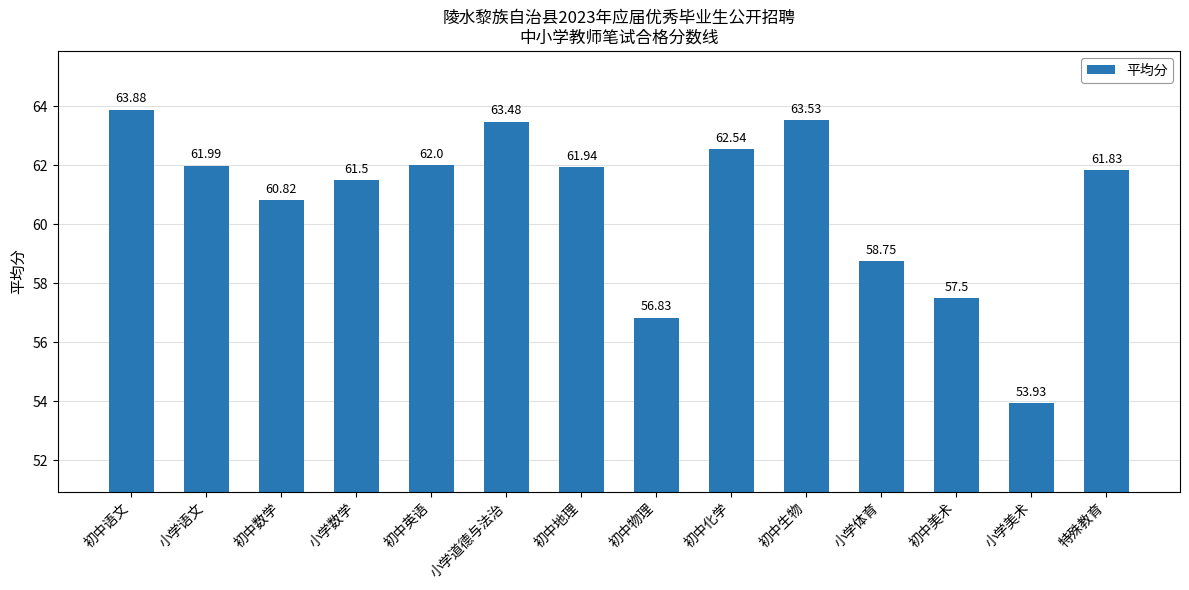

Are the bars horizontal?

No